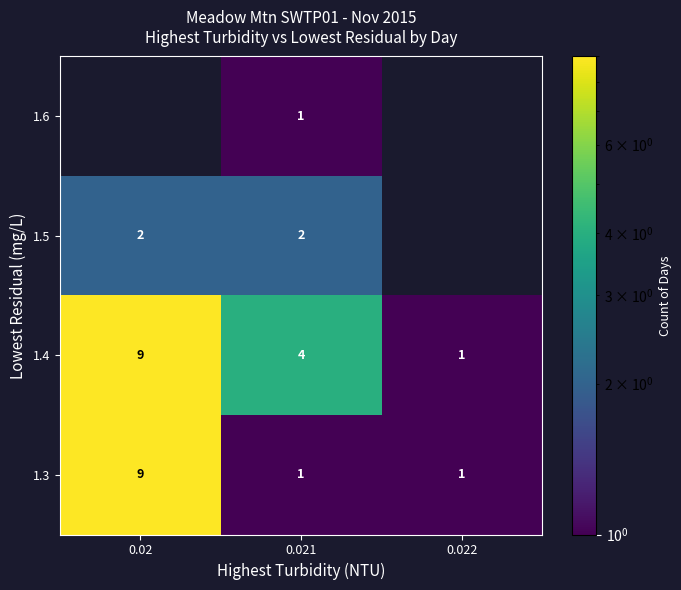

What is the difference between the highest and lowest values at 0.021?

3